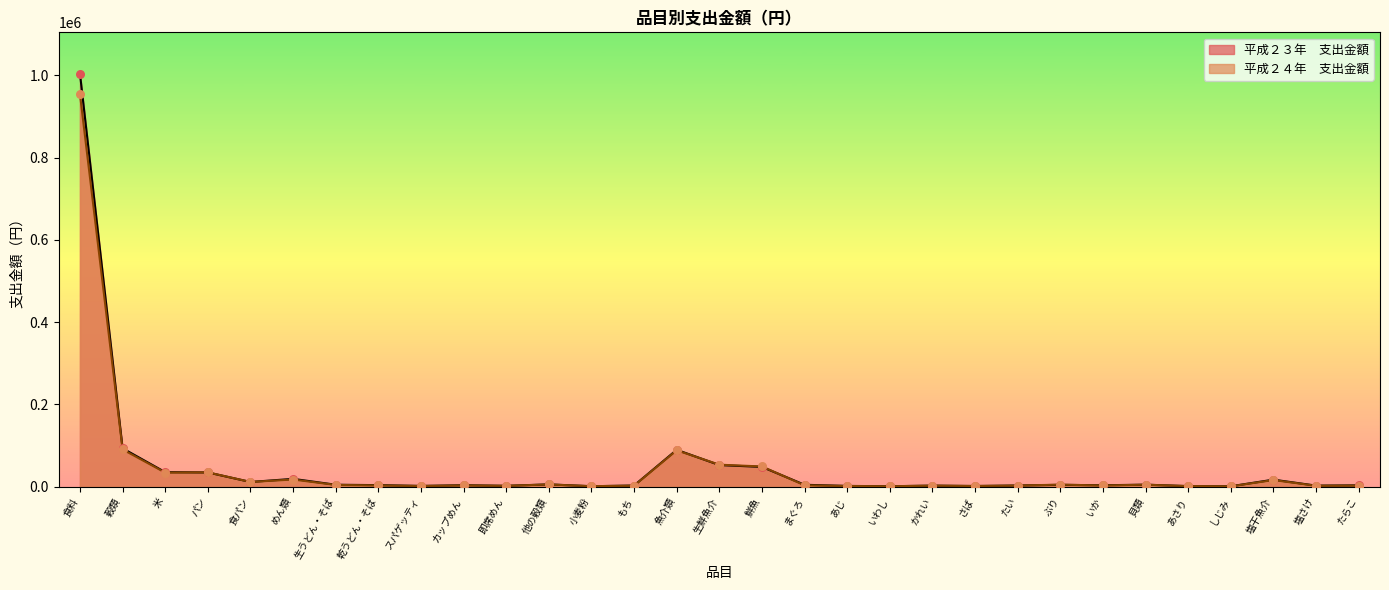

Which series contains the lowest Y value?

平成２４年　支出金額